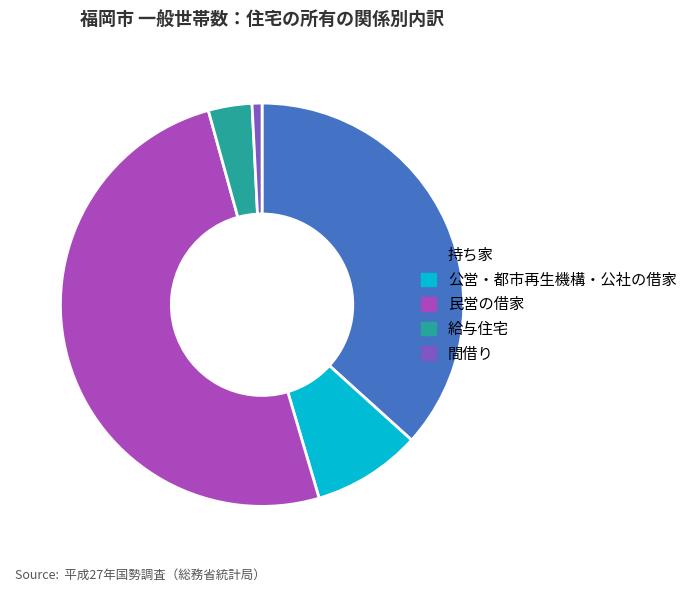

Combined, do 民営の借家 and 持ち家 account for over 50%?

Yes